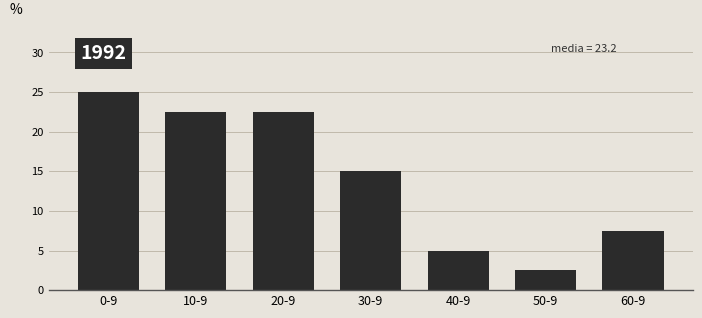

Reading left to right, list all the values displayed in this chart.

0-9=25.0	10-9=22.5	20-9=22.5	30-9=15.0	40-9=5.0	50-9=2.5	60-9=7.5